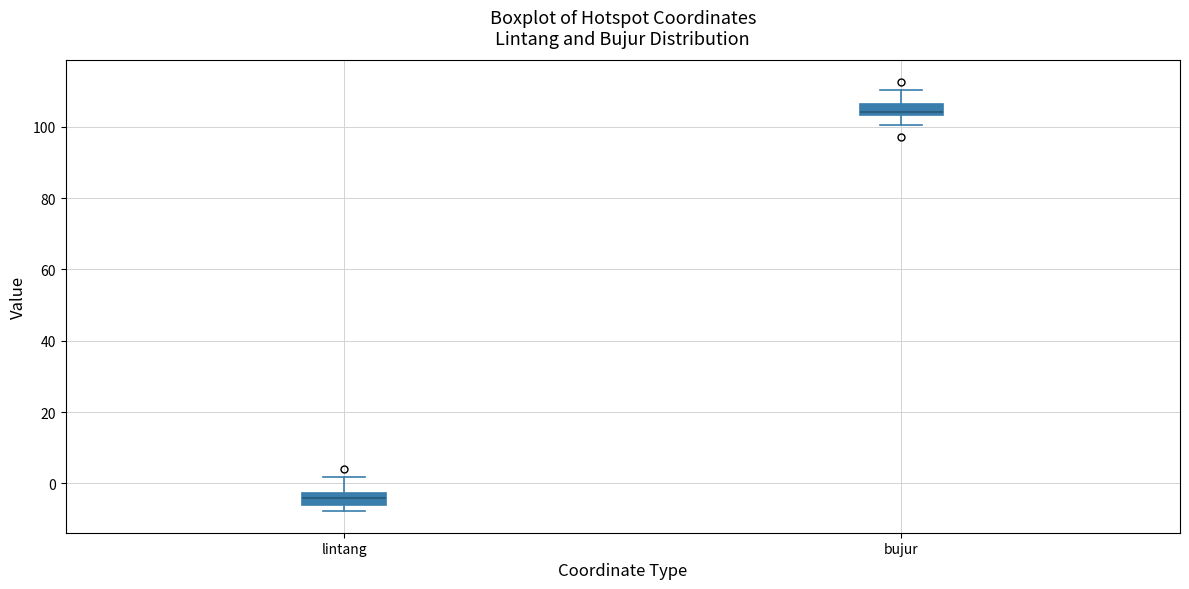

Where does the median line of the box for lintang sit on the y-axis? The values are not printed on the chart, so give them approximately, as read against the axis.

-4